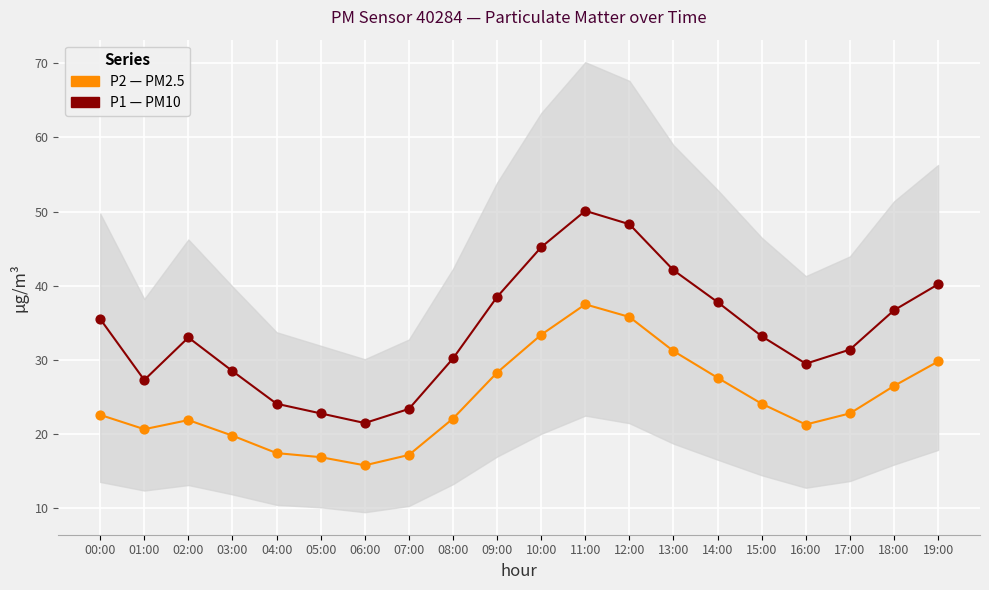

Which series contains the lowest Y value?

P2 (PM2.5)